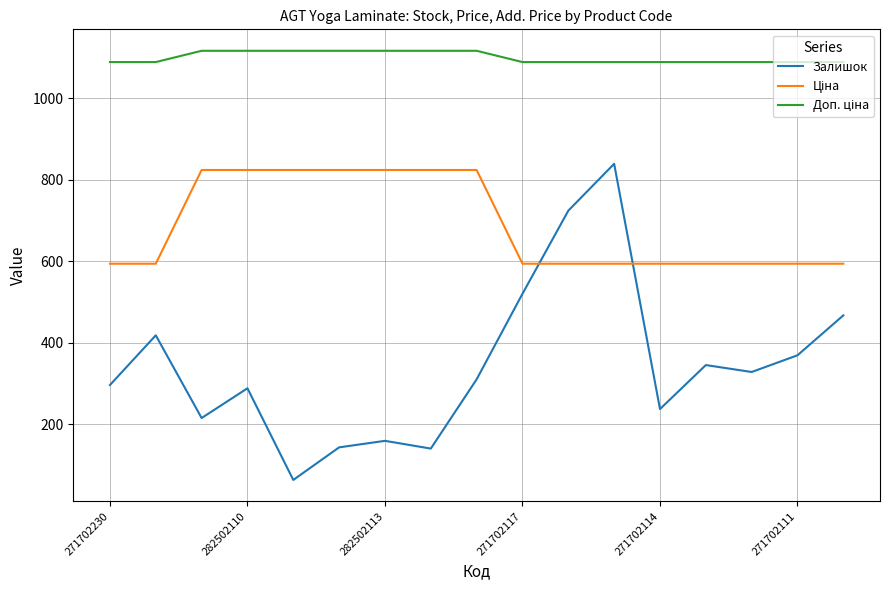

What is the smallest value displayed?

63.0